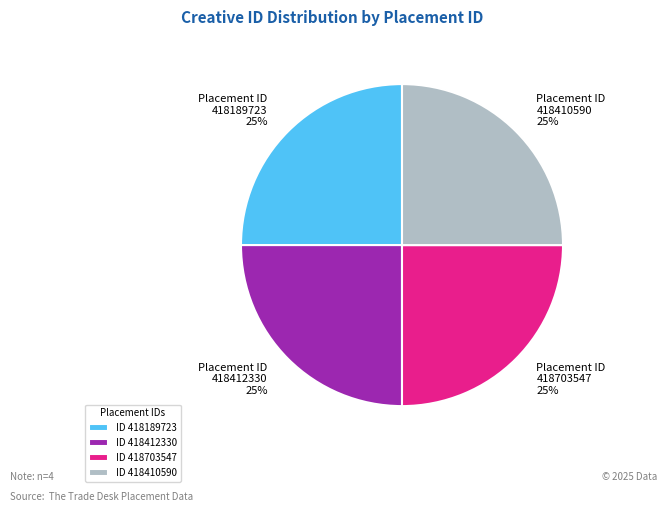

To the nearest percent, what portion does 418412330 represent?

25%